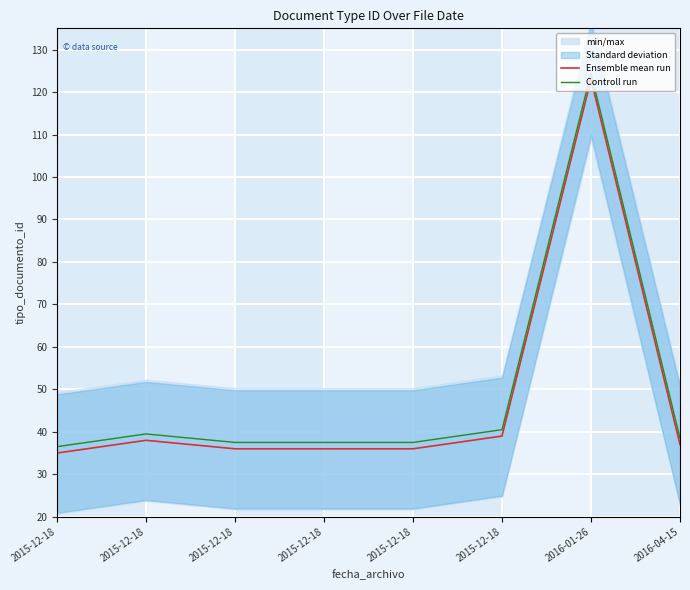

True or false: Controll run and Ensemble mean run cross at least once.

False